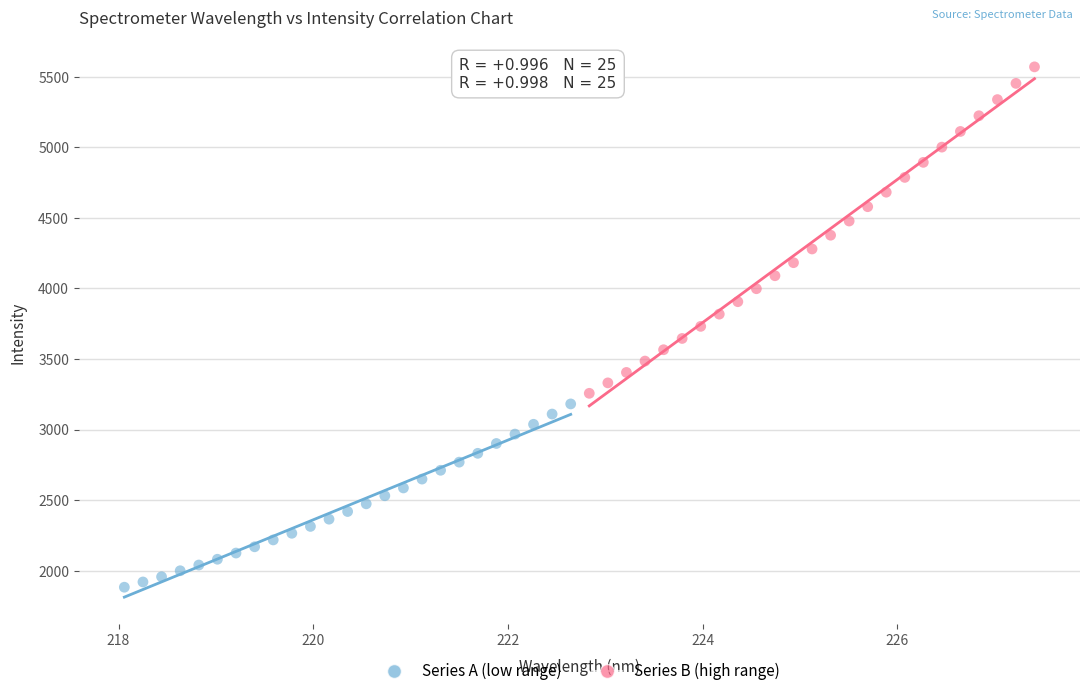

What are all the series names shown in the legend?

Series A (low range), Series B (high range)